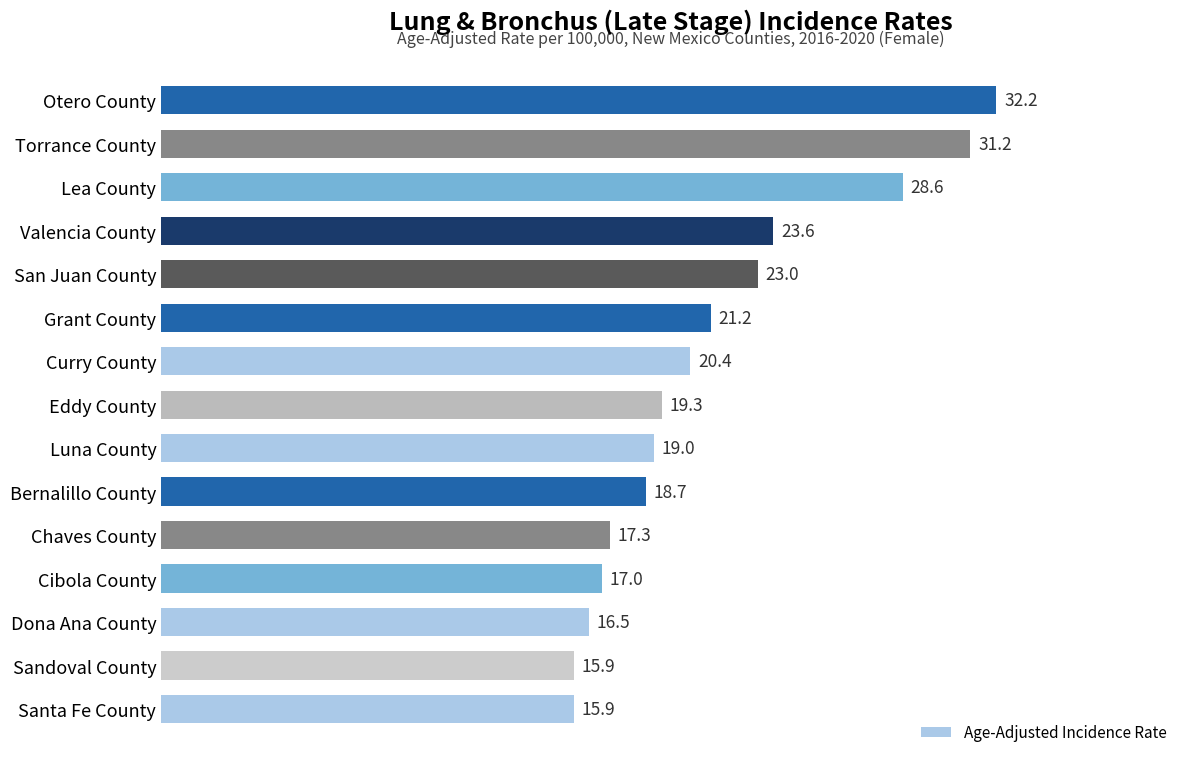

What is the ratio of the value at Cibola County to the value at Bernalillo County?

0.9